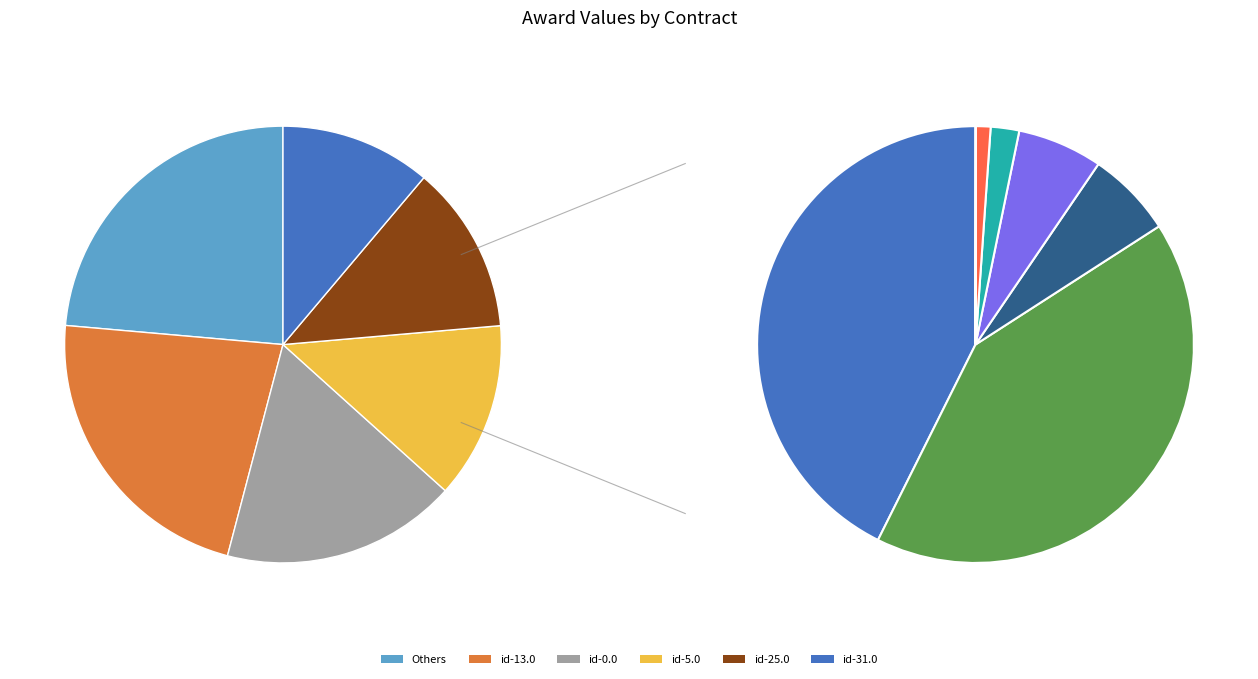

The id-3.0 slice represents 1% of the pie. True or false?

False